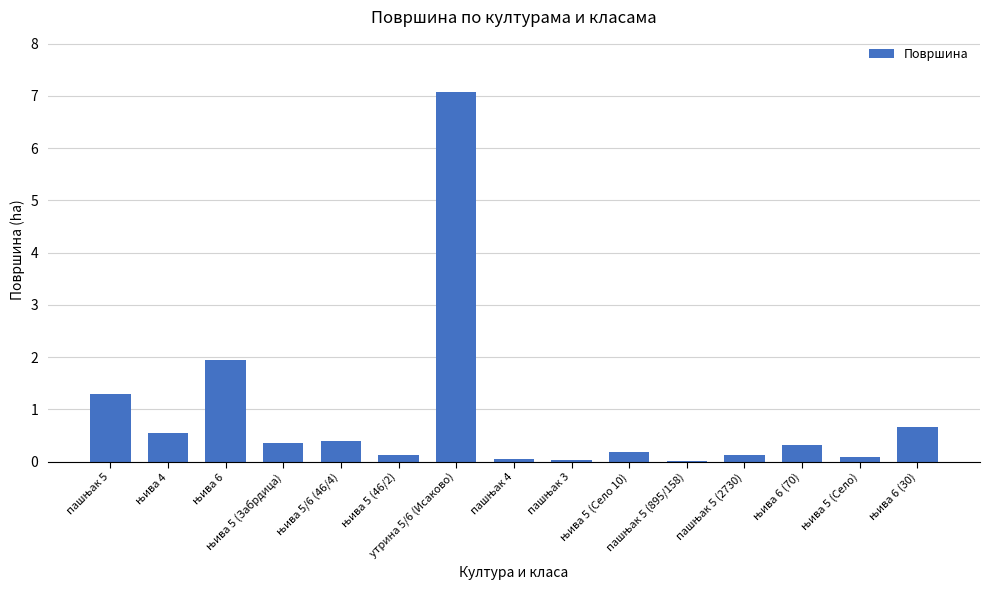

At which category does the chart reach its peak across all series?

утрина 5/6 (Исаково)